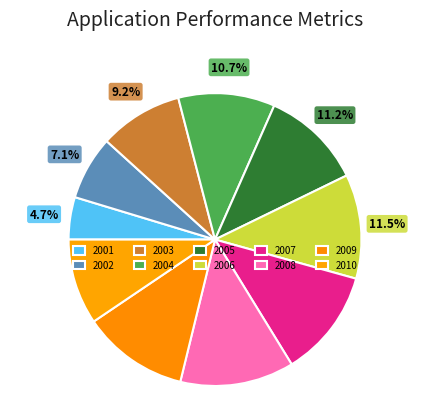

Is it true that 2002 is 7% of the pie?

True